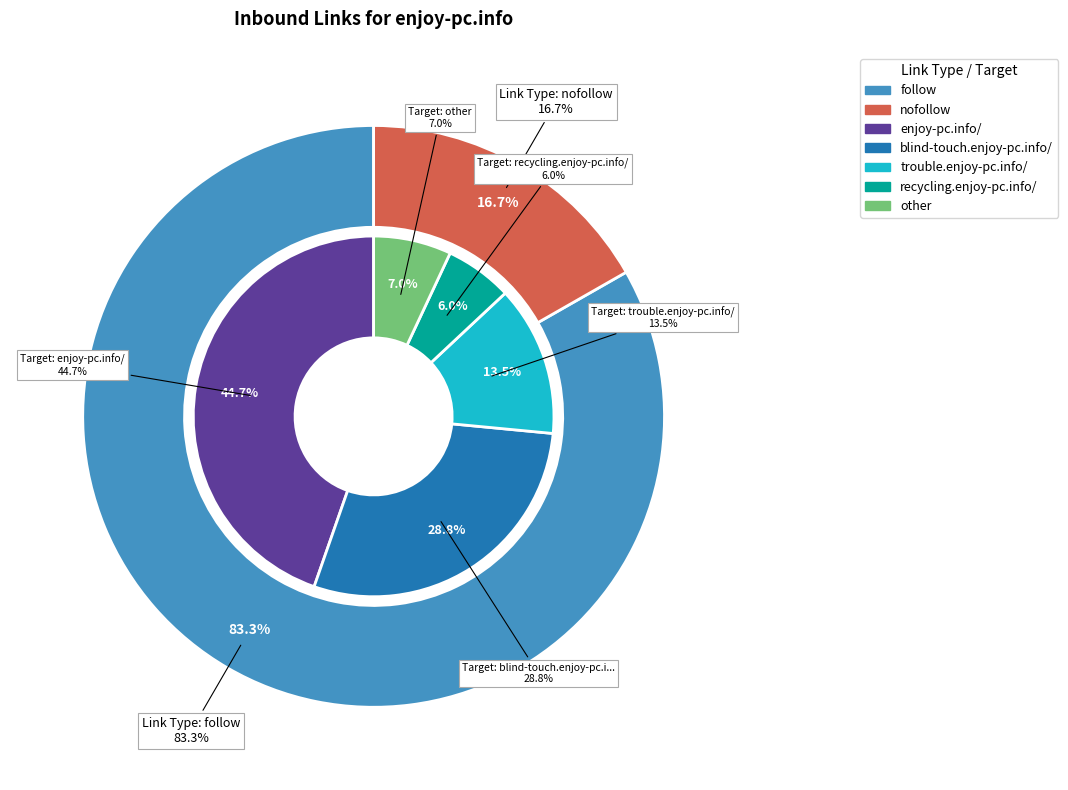

Is the sum of nofollow and follow greater than half?

Yes